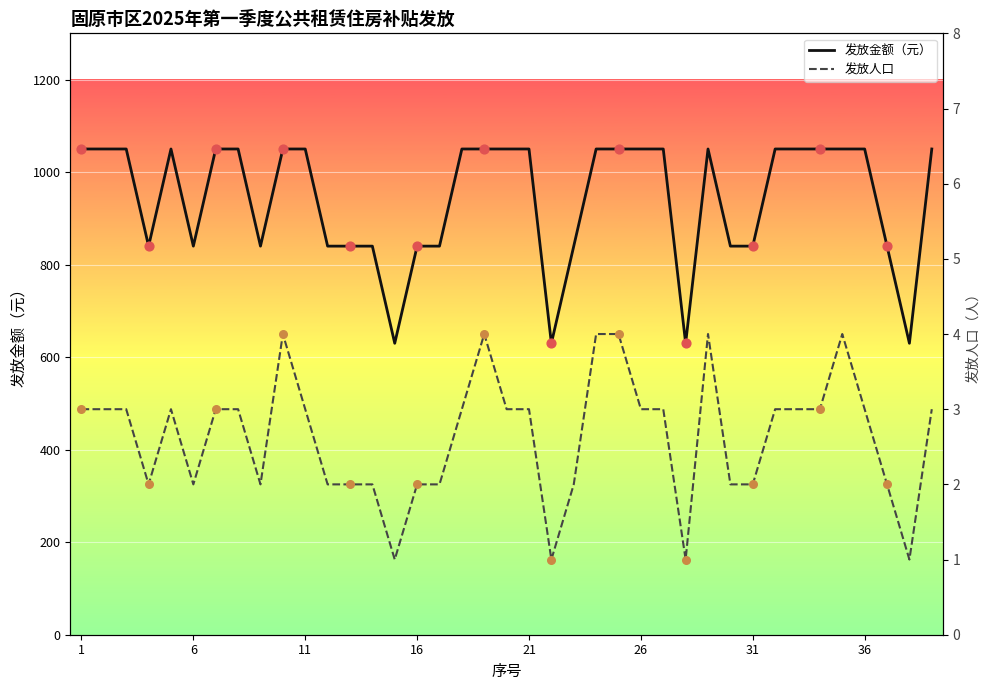

Which series contains the highest Y value?

发放金额（元）